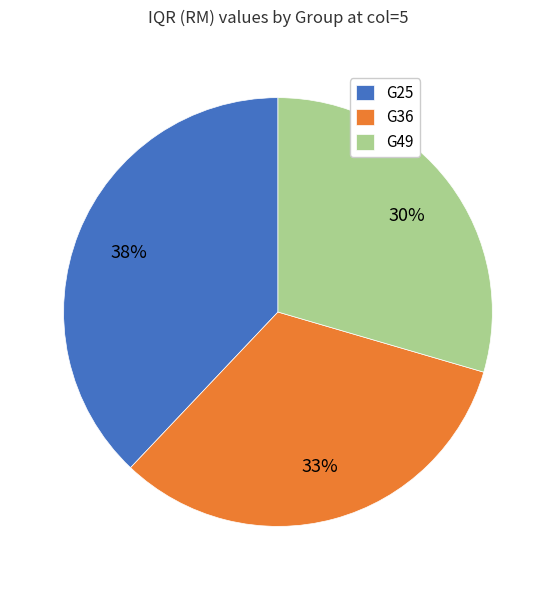

Approximately how many times larger is the value at G36 compared to G25?

0.9